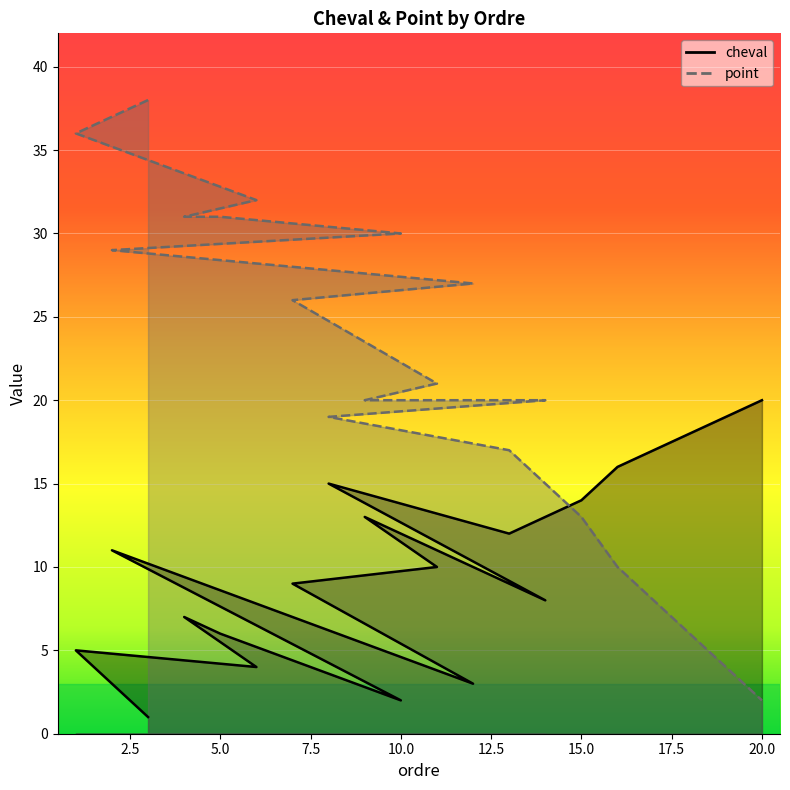

At which label does cheval first exceed 11?

9